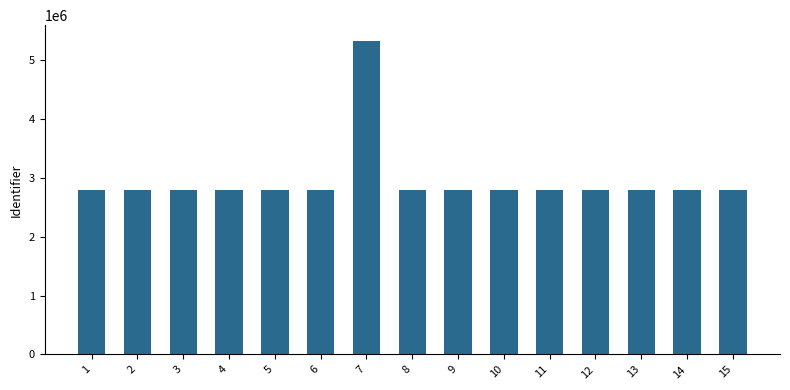

What is the sum of the values at 5 and 15?

5572486